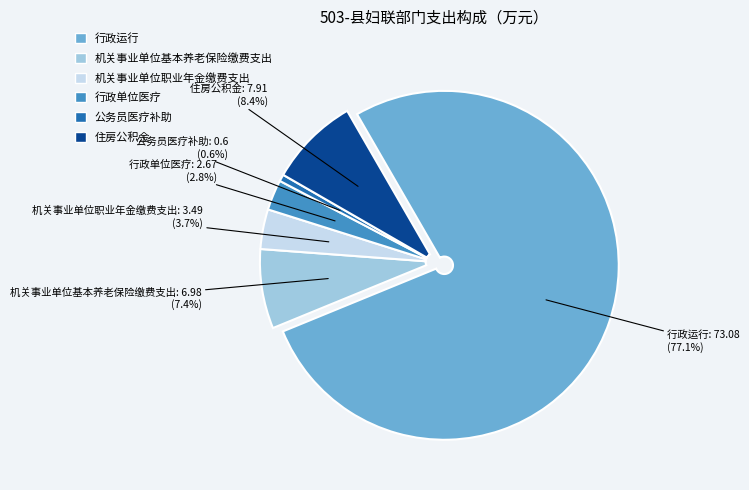

What is the total percentage of 行政单位医疗 and 机关事业单位职业年金缴费支出?

6.5%